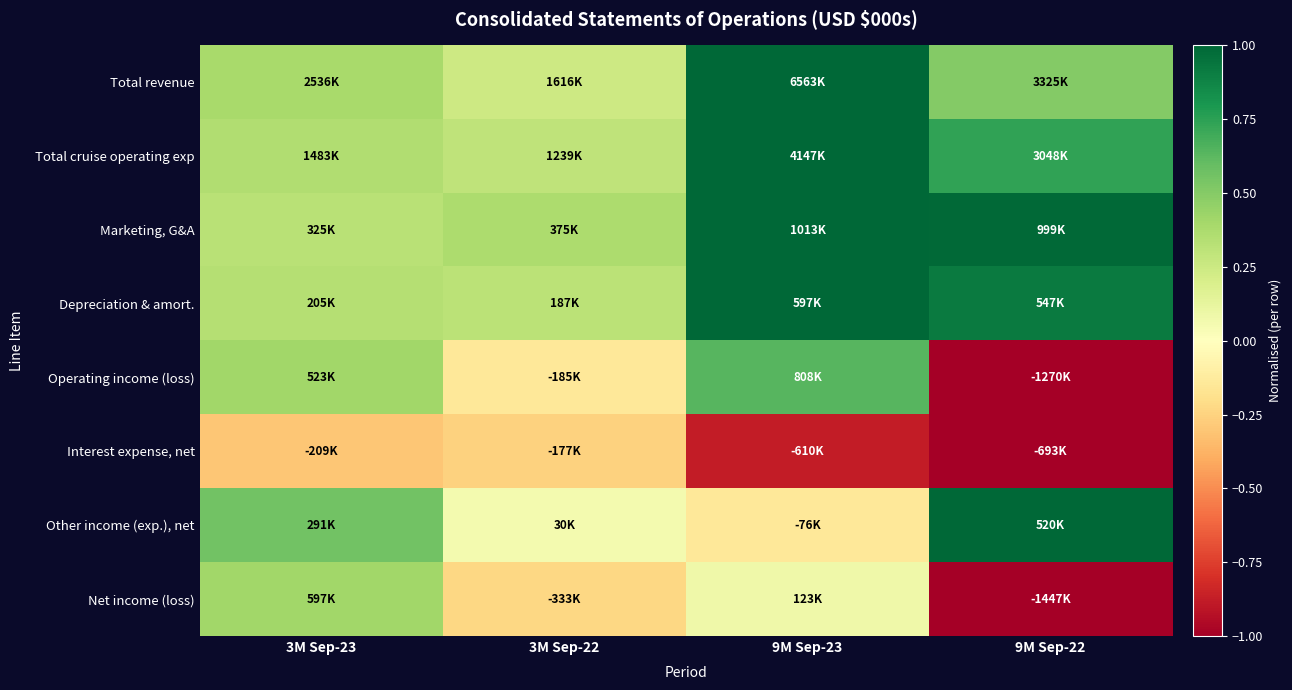

Reading right to left, what are all the values shown in this chart?

Total revenue: 9M Sep-22=0.5	9M Sep-23=1.0	3M Sep-22=0.2	3M Sep-23=0.4
Total cruise operating exp: 9M Sep-22=0.7	9M Sep-23=1.0	3M Sep-22=0.3	3M Sep-23=0.4
Marketing, G&A: 9M Sep-22=1.0	9M Sep-23=1.0	3M Sep-22=0.4	3M Sep-23=0.3
Depreciation & amort.: 9M Sep-22=0.9	9M Sep-23=1.0	3M Sep-22=0.3	3M Sep-23=0.3
Operating income (loss): 9M Sep-22=-1.0	9M Sep-23=0.6	3M Sep-22=-0.1	3M Sep-23=0.4
Interest expense, net: 9M Sep-22=-1.0	9M Sep-23=-0.9	3M Sep-22=-0.3	3M Sep-23=-0.3
Other income (exp.), net: 9M Sep-22=1.0	9M Sep-23=-0.1	3M Sep-22=0.1	3M Sep-23=0.6
Net income (loss): 9M Sep-22=-1.0	9M Sep-23=0.1	3M Sep-22=-0.2	3M Sep-23=0.4